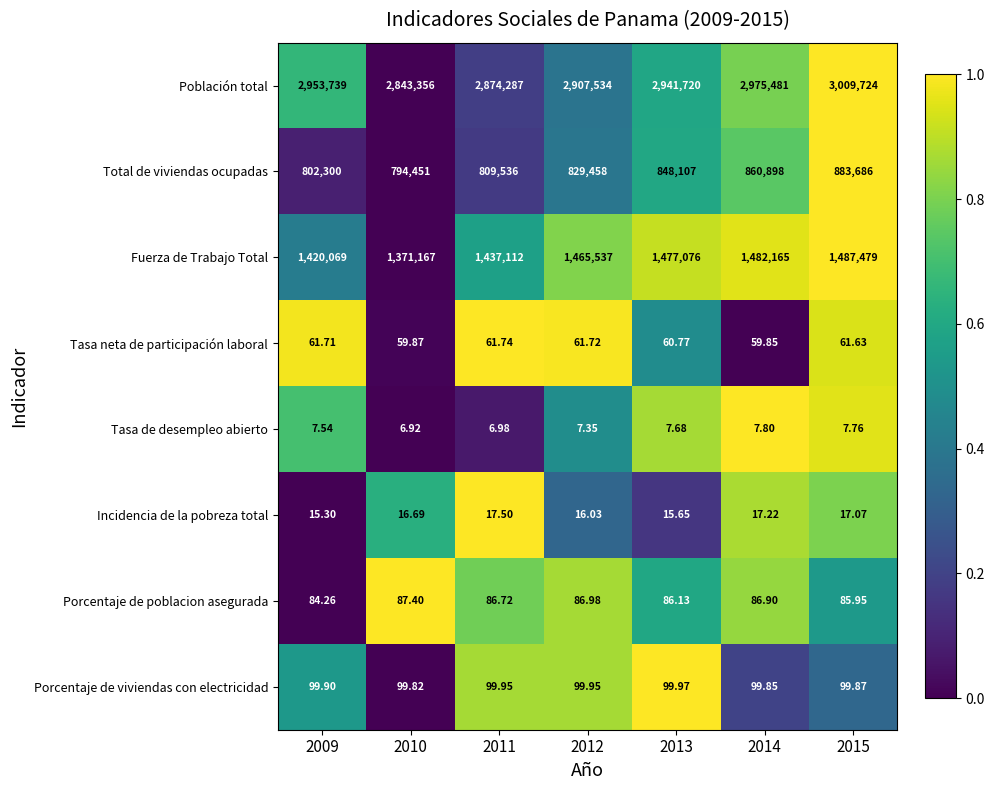

What is the greatest value displayed?

3009724.0